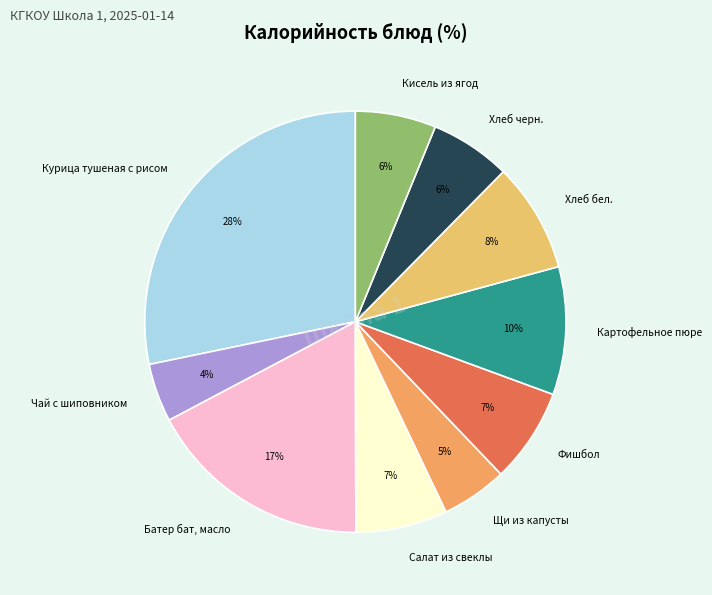

To the nearest percent, what is the combined percentage of Хлеб бел. and Щи из капусты?

13%